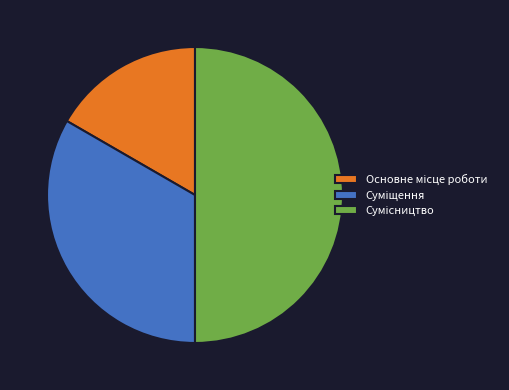

Is it true that Основне місце роботи is 4% of the pie?

False